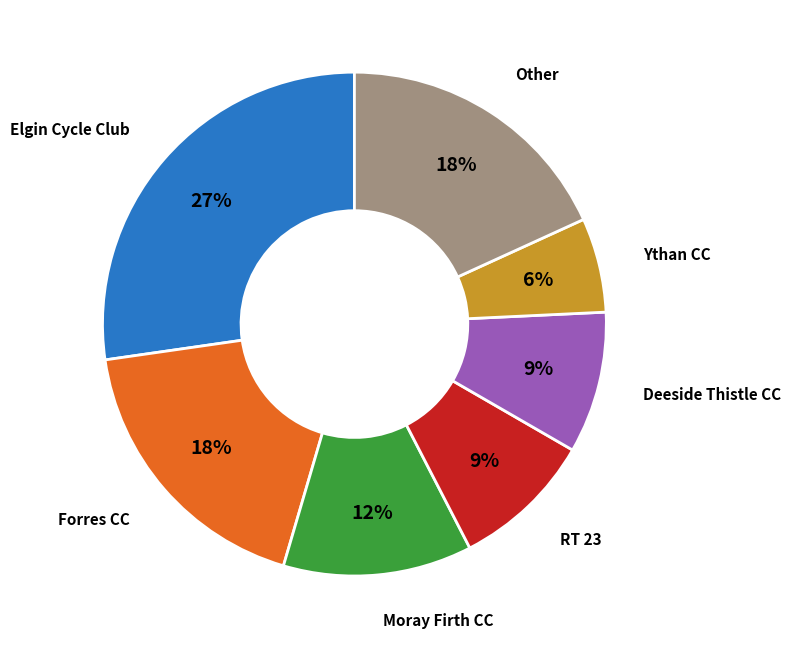

To the nearest percent, what is the difference between the Forres CC and Moray Firth CC slice percentages?

6%